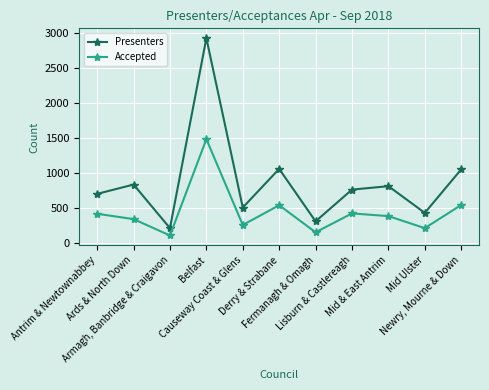

What is the value of the Accepted point at the 2nd from the left?

348